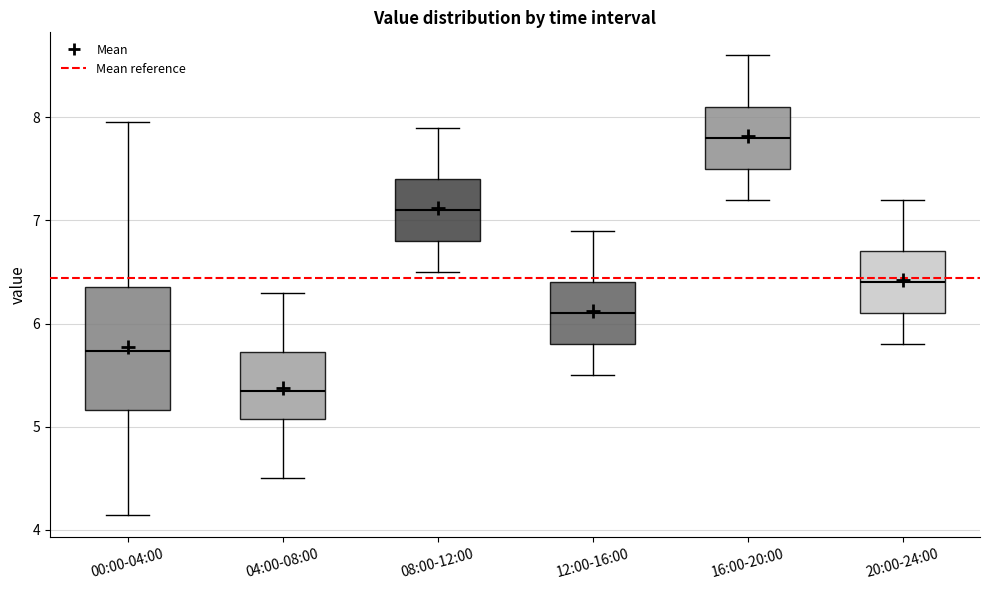

Which box has the highest median line?

16:00-20:00